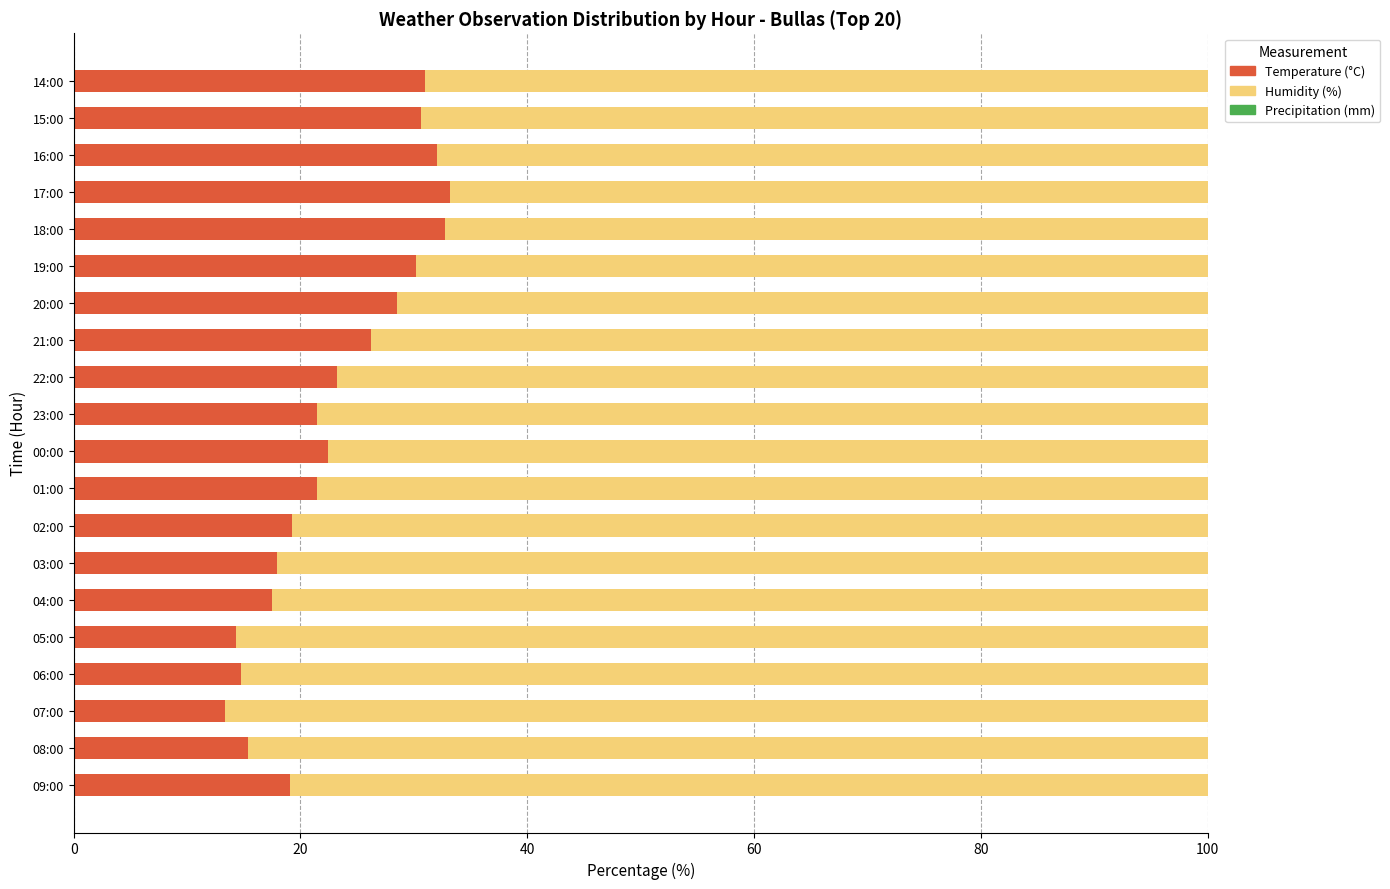

Is it true that Temperature (°C) equals 46.7 at 20:00?

False